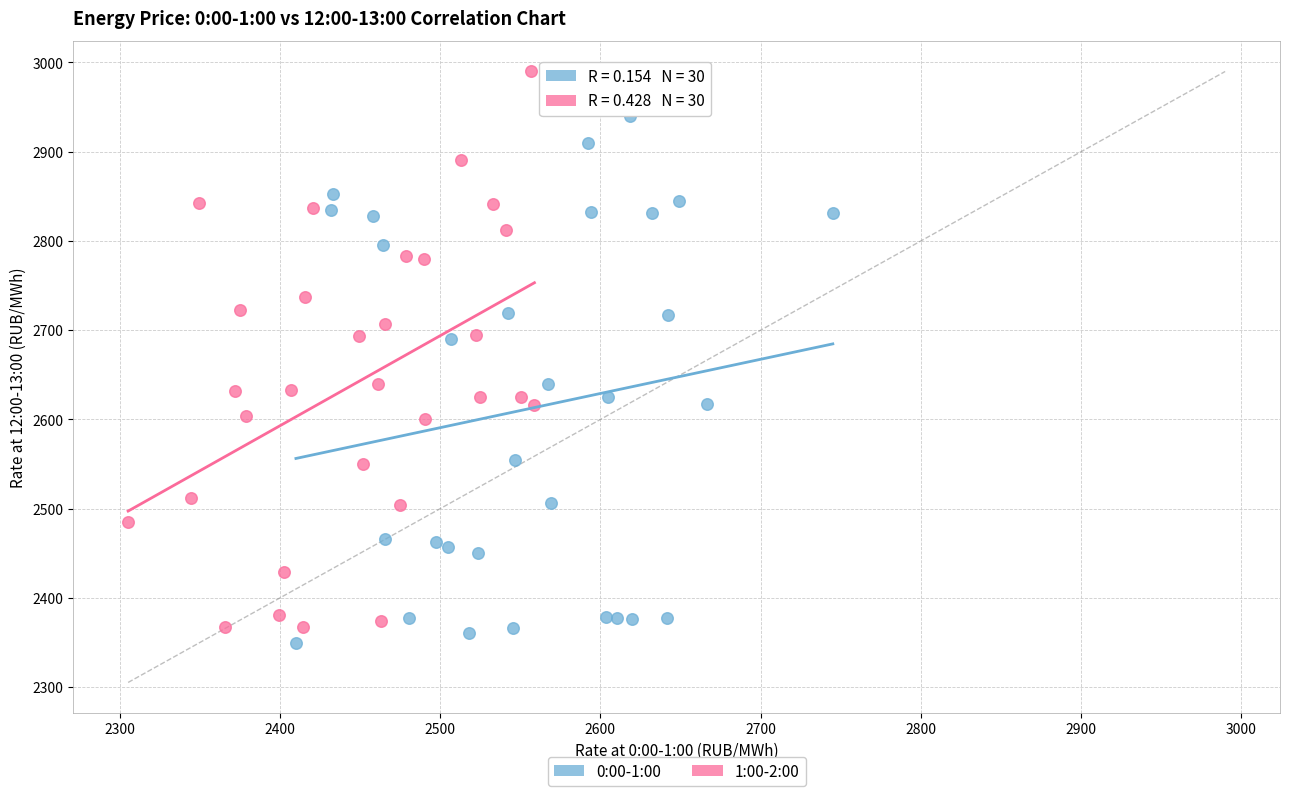

Which series contains the highest Y value?

1:00-2:00